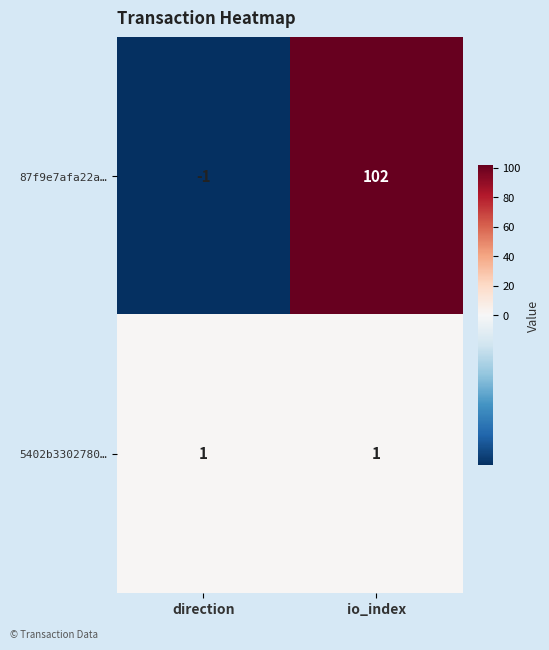

Reading left to right, list all the values displayed in this chart.

87f9e7afa22a…: direction=-1	io_index=102
5402b3302780…: direction=1	io_index=1